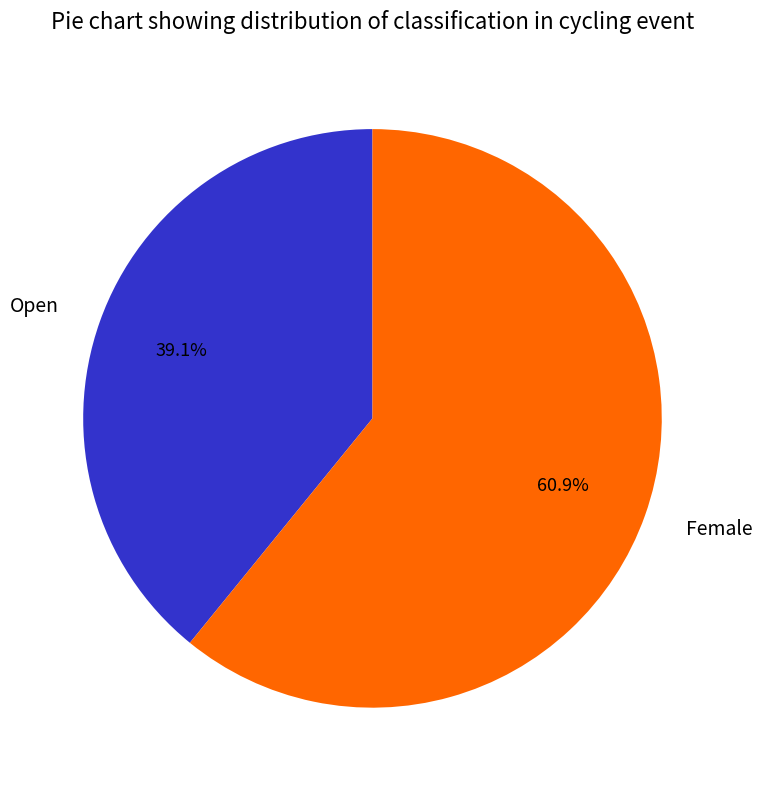

Does Open account for over 50% of the chart?

No